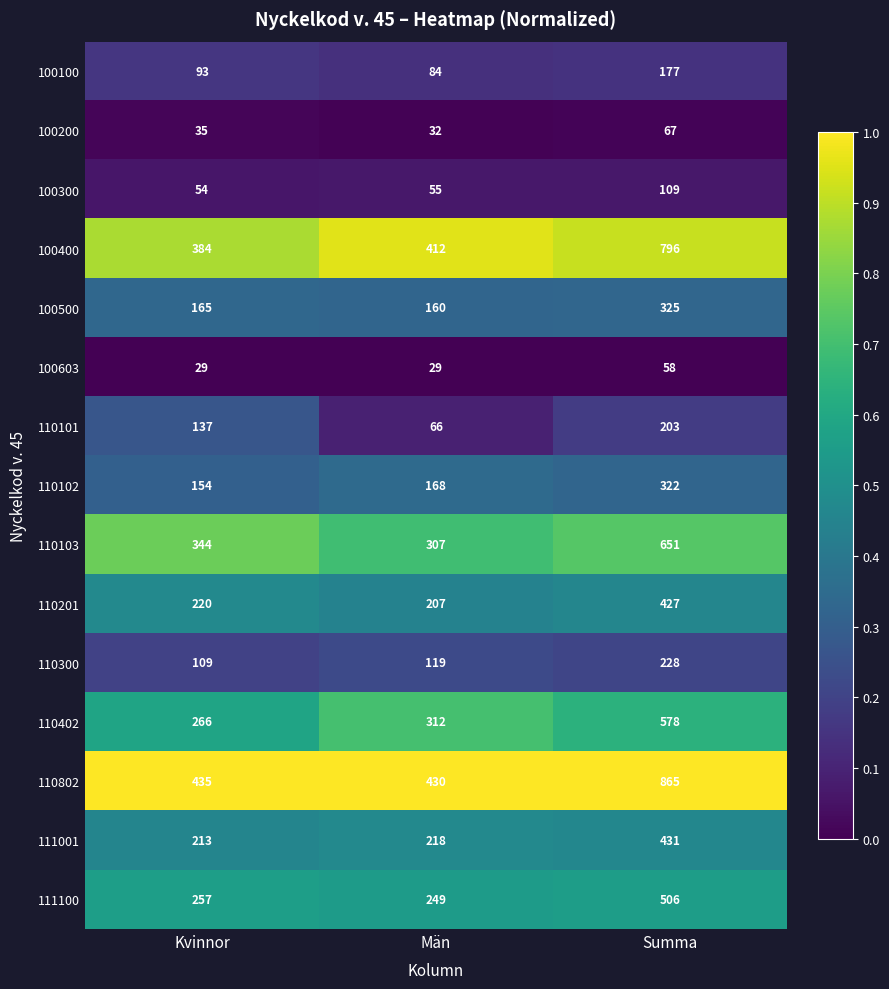

Between Kvinnor and Män, which series saw the biggest shift?

110101